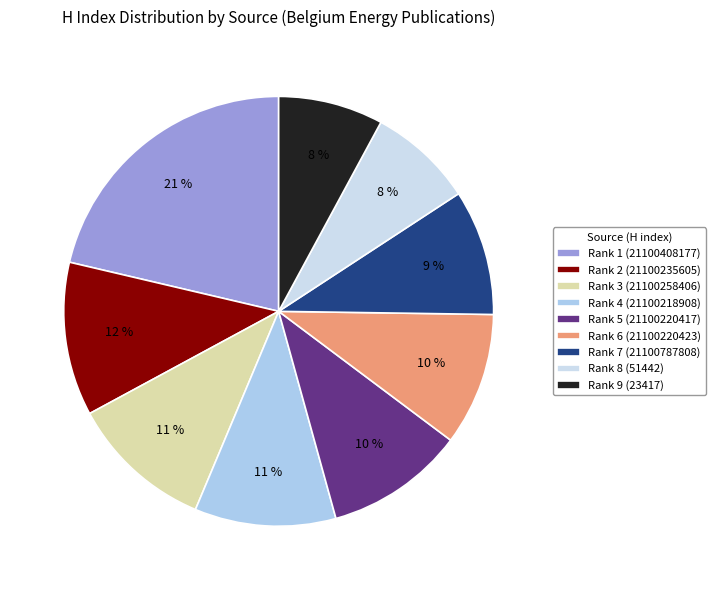

What is the ratio of the value at Rank 4 (21100218908) to the value at Rank 1 (21100408177)?

0.5